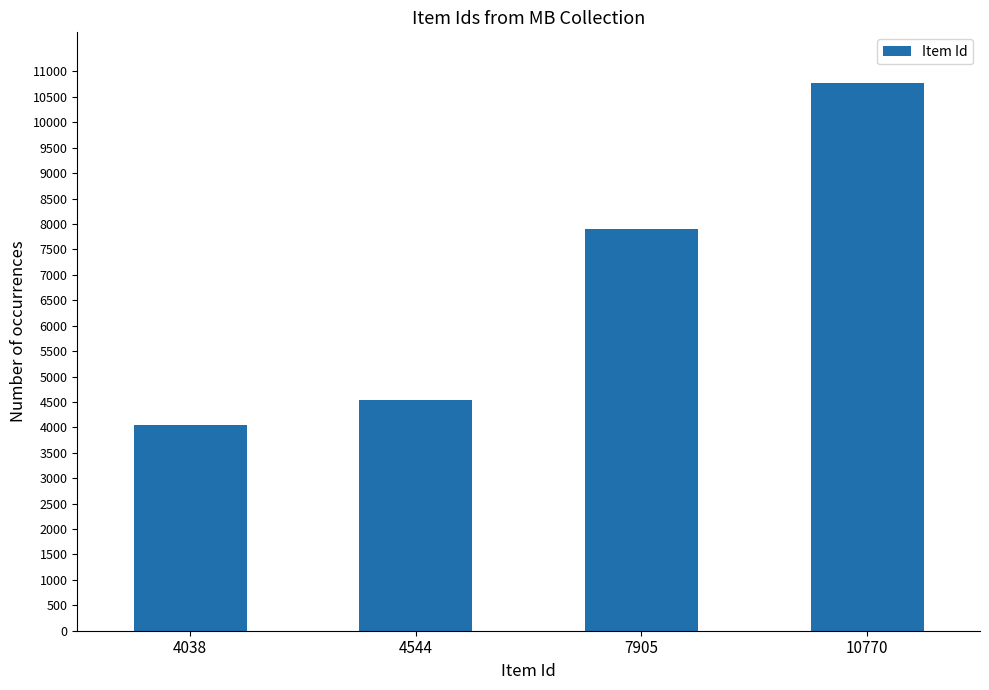

The chart shows a value of 10770 at 10770. True or false?

True